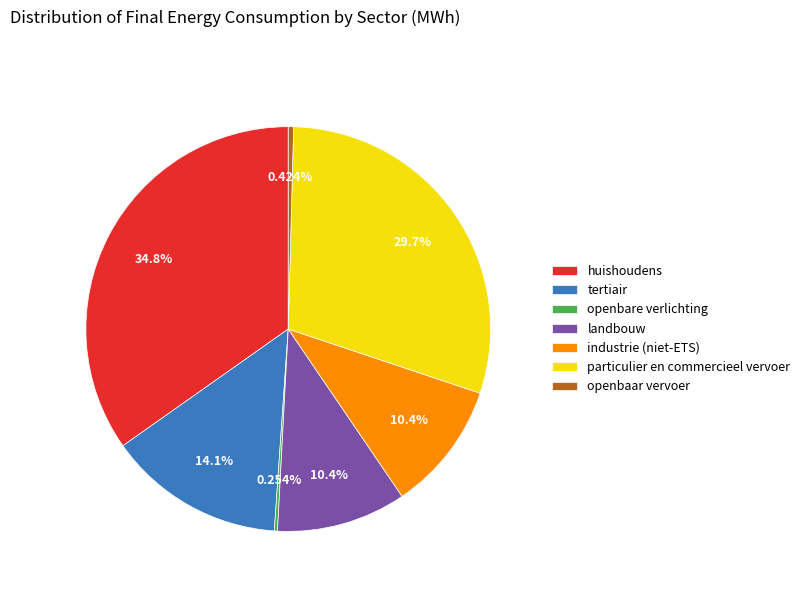

Does any single category account for the majority?

No